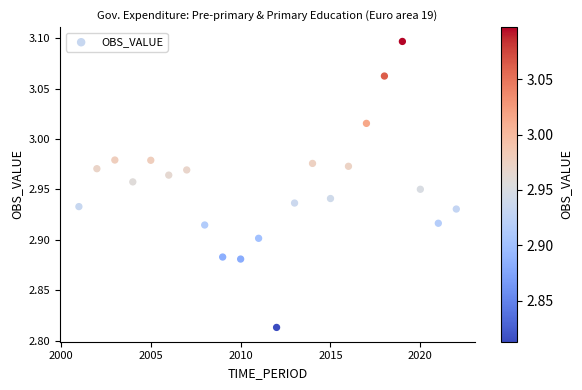

What is the range of X values (max minus min)?

21.0